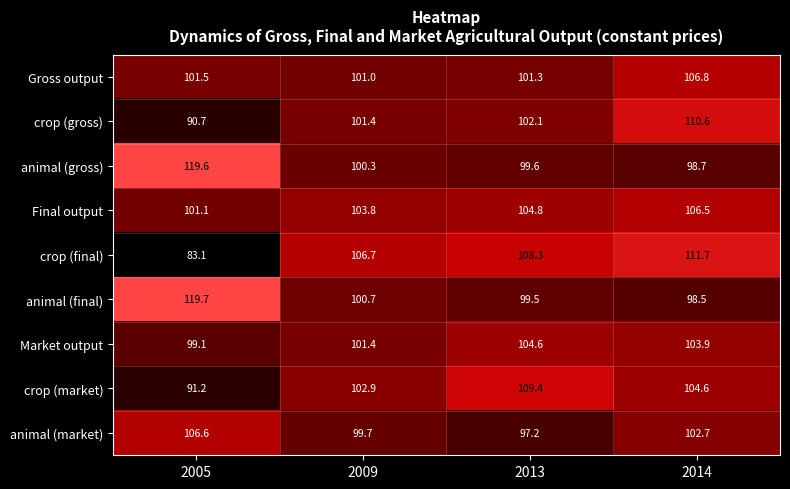

Between 2005 and 2013, which series saw the biggest shift?

crop (final)